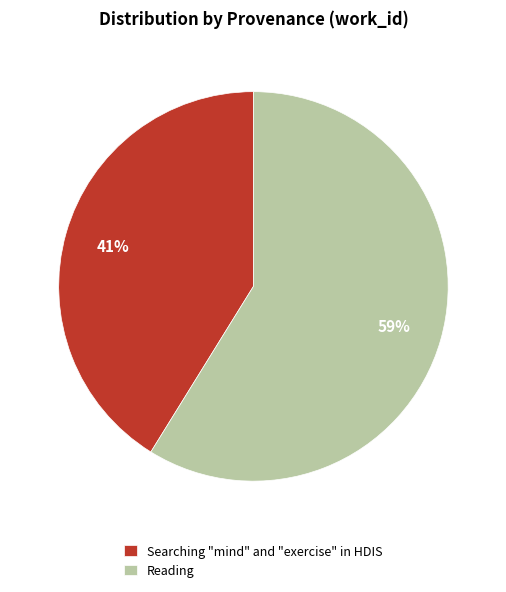

Which category has the smallest portion of the pie?

Searching "mind" and "exercise" in HDIS